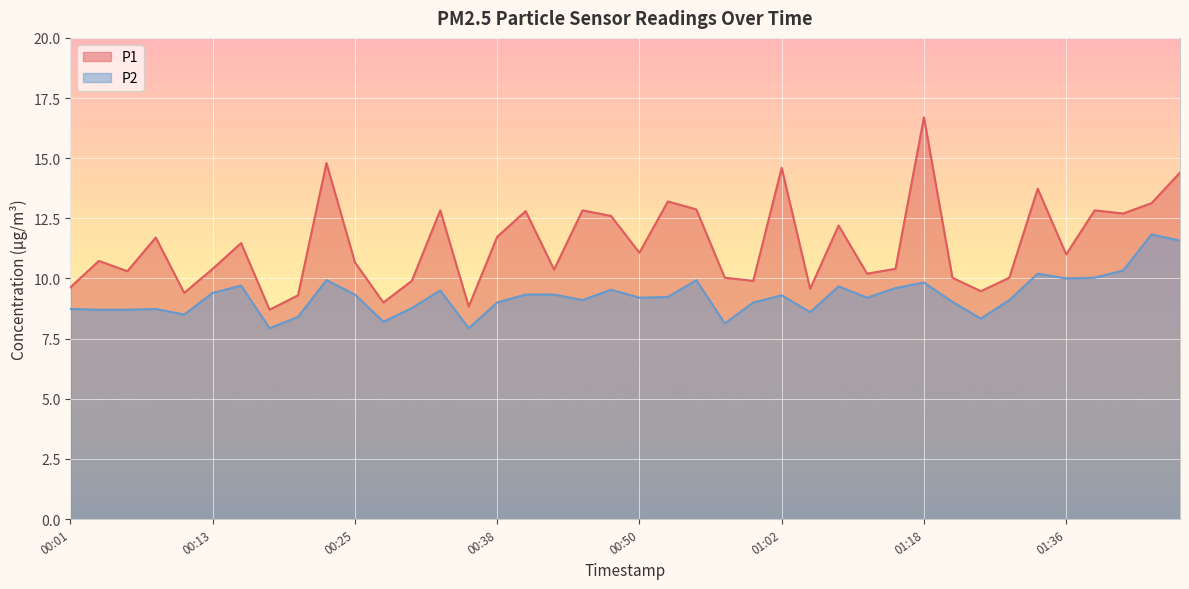

What is the spread (max minus min) of values at 00:18?

0.8